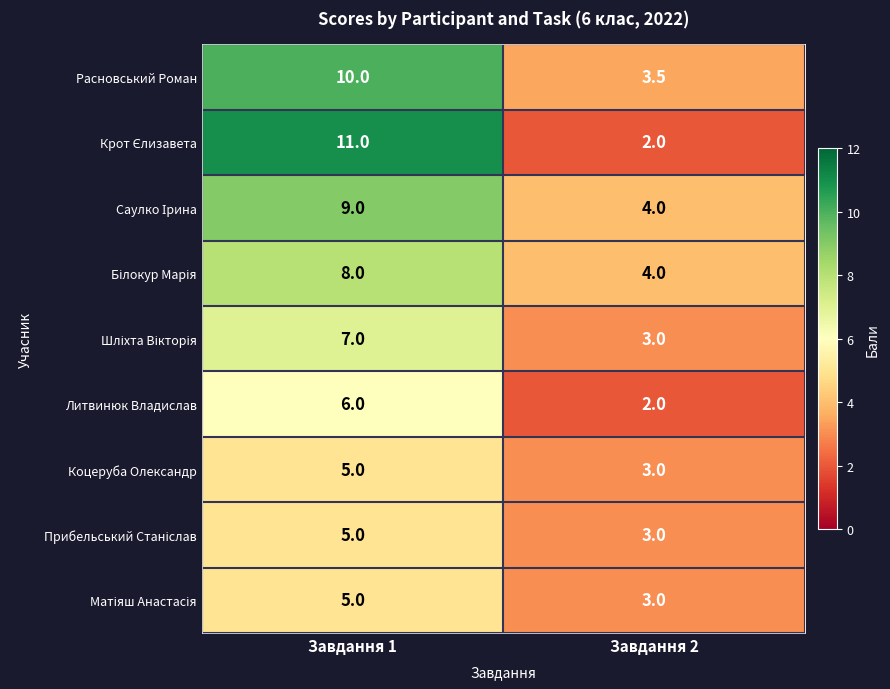

How many distinct data groups are displayed?

9